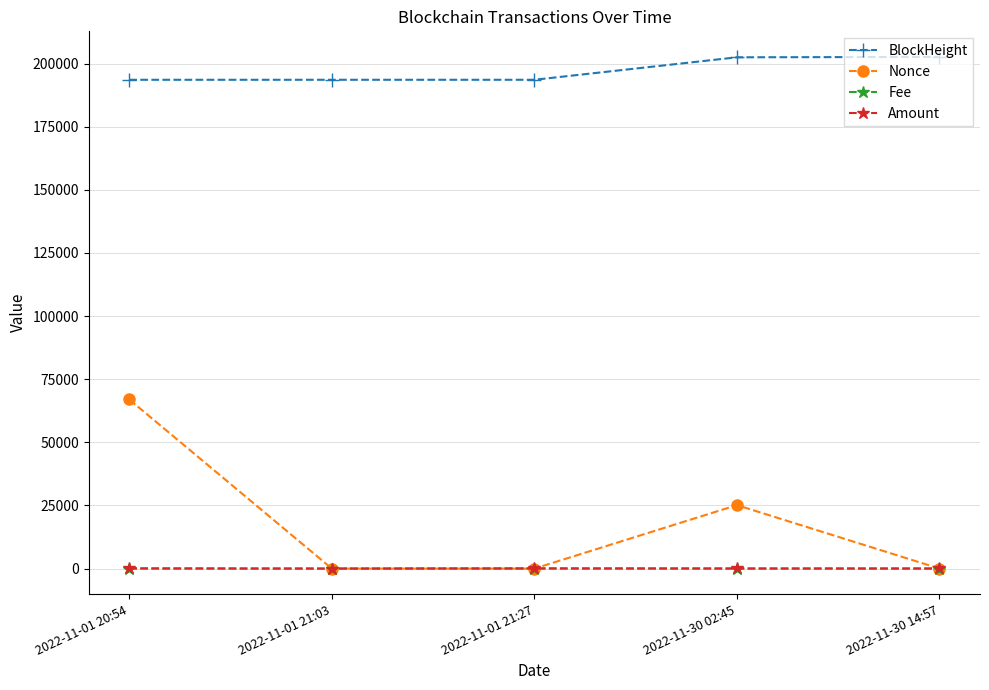

Which series has the largest total across all categories?

BlockHeight